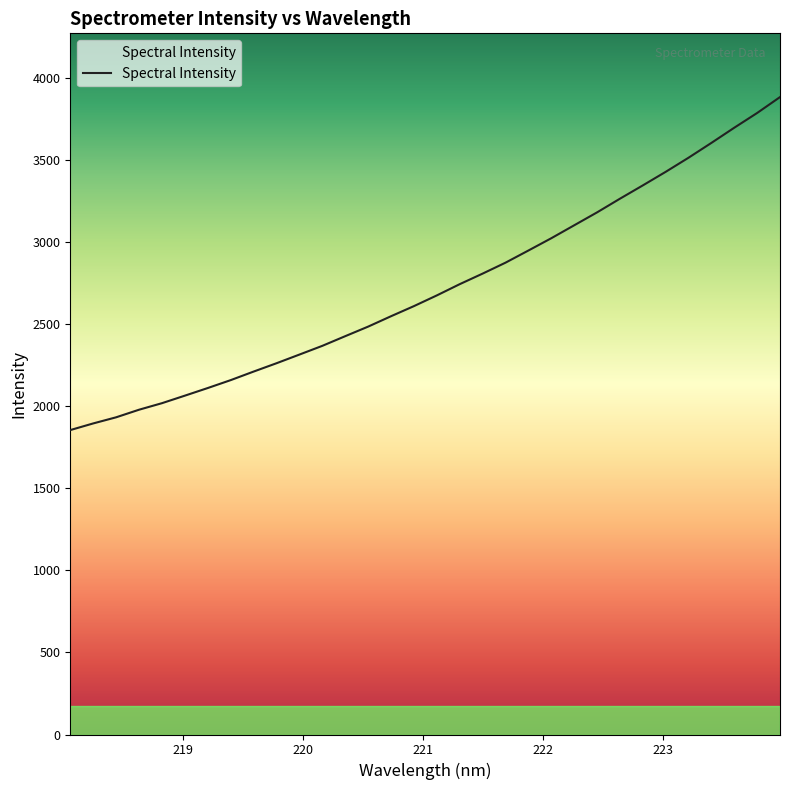

What is the maximum value shown in the chart?

3884.7